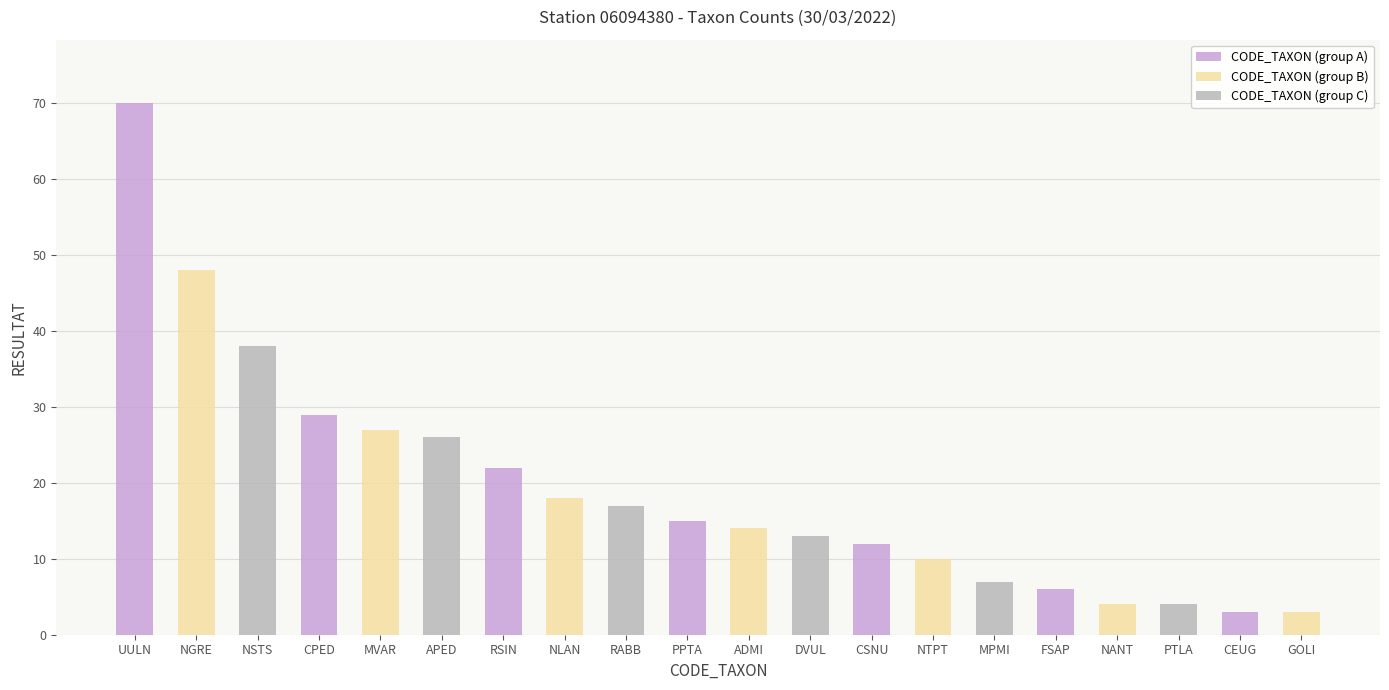

How many data points in CODE_TAXON (group B) are less than 14?

3